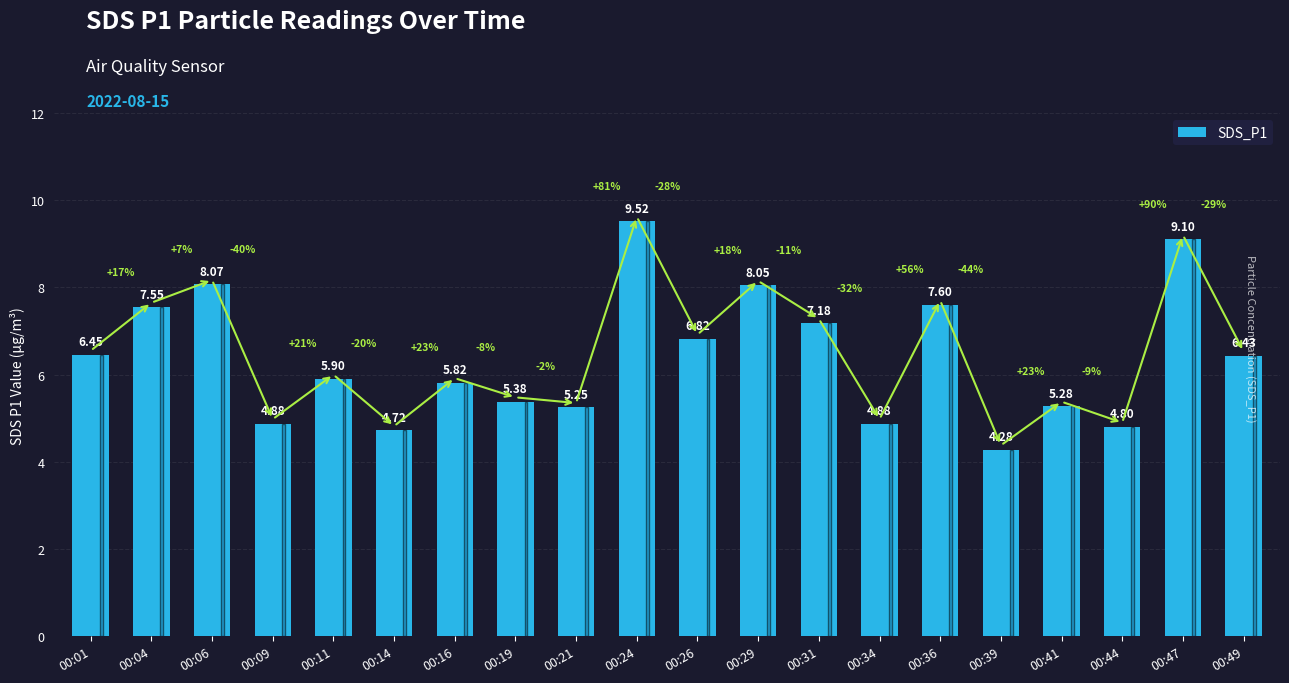

What is the ratio of the value at 00:44 to the value at 00:14?

1.0